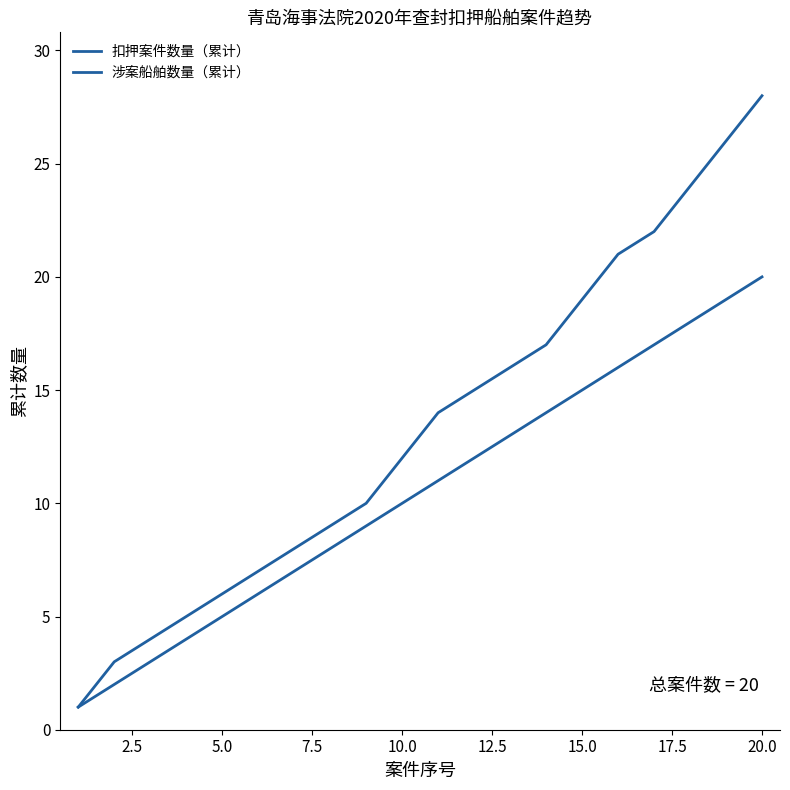

Does the chart have visible grid lines?

No